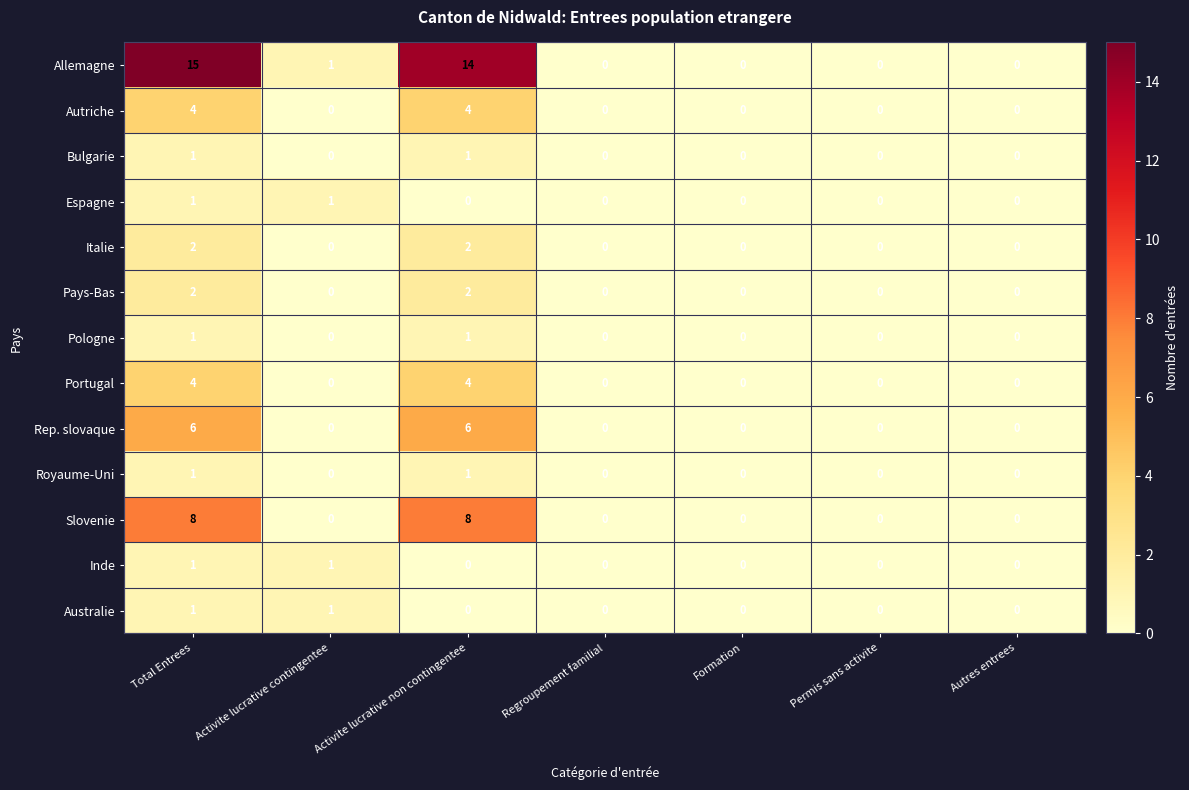

Where is Allemagne nearest to the value 7?

Activite lucrative contingentee